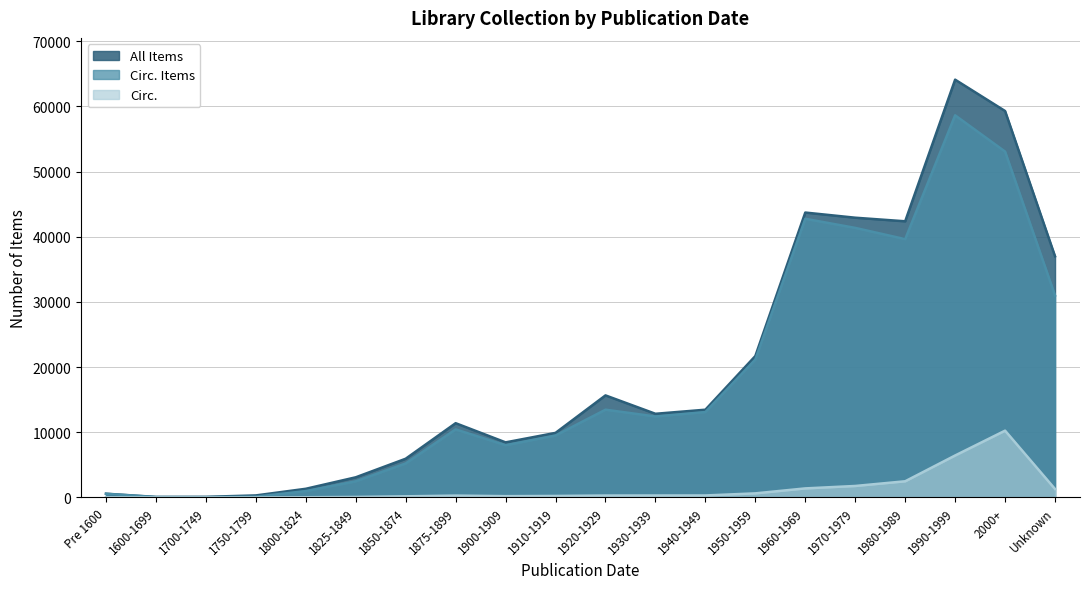

Is it true that Circ. Items equals 4111 at 1930-1939?

False